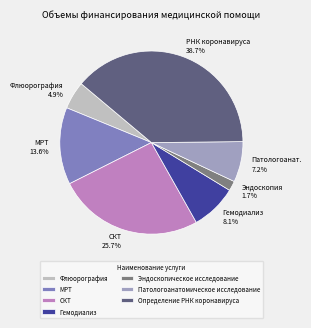

To the nearest percent, what percentage of the pie is СКТ?

26%